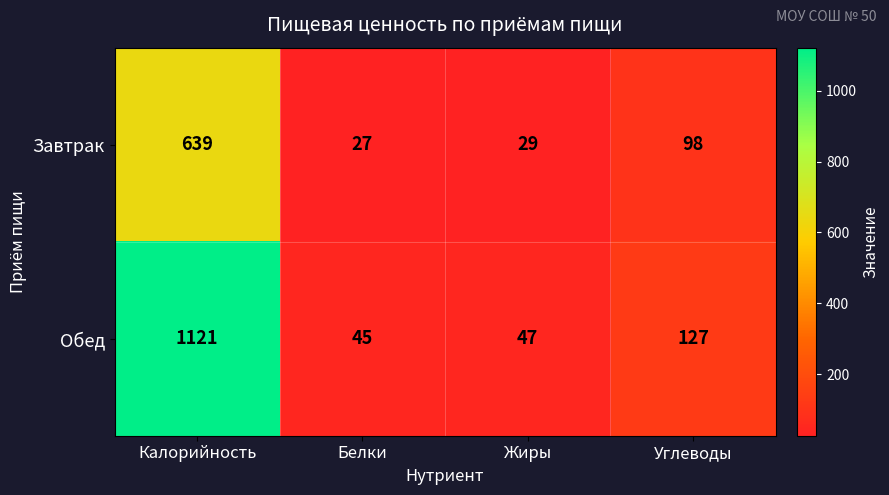

Rank the series by their maximum value, from lowest to highest.

Завтрак, Обед